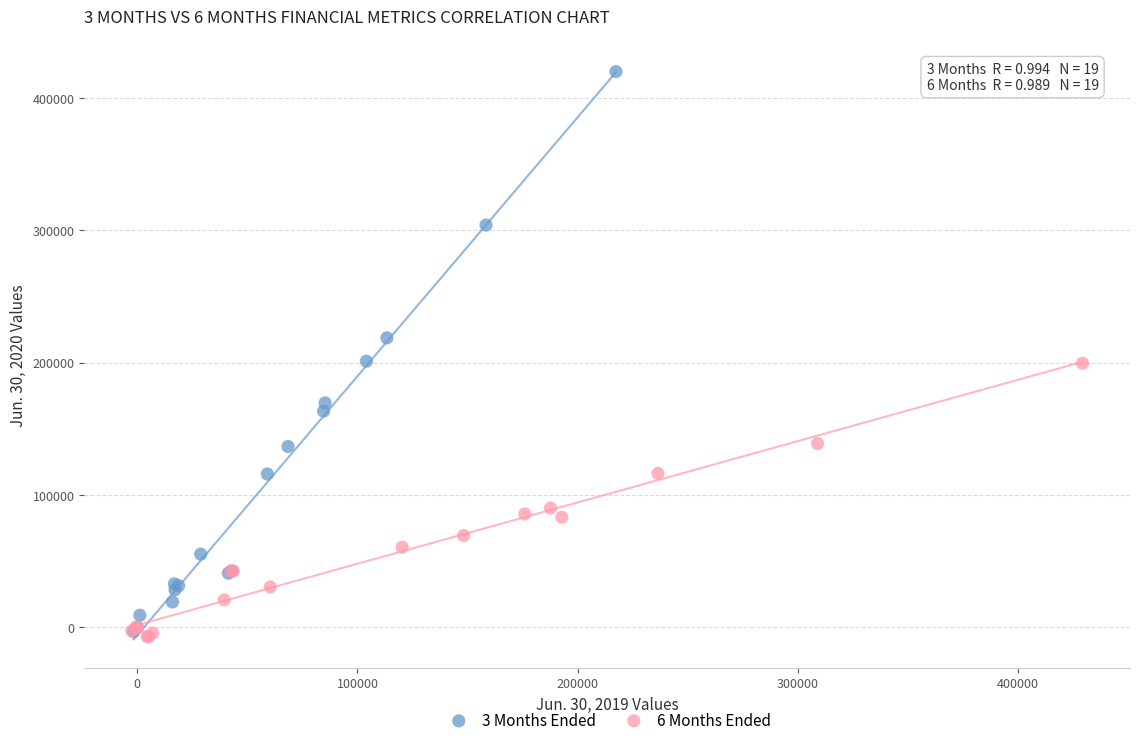

Which series contains the highest Y value?

3 Months Ended